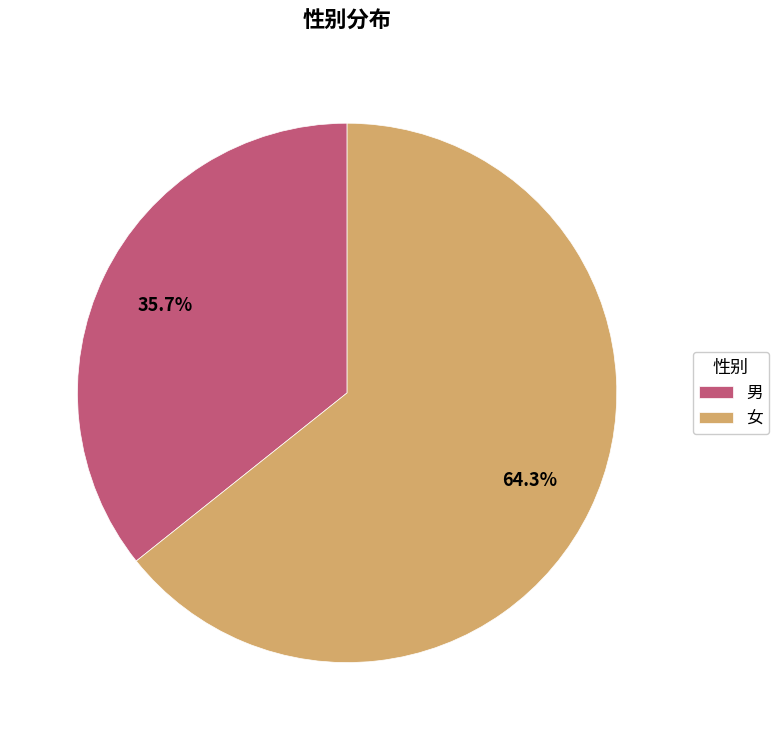

To the nearest percent, what percentage of the pie is 女?

64%